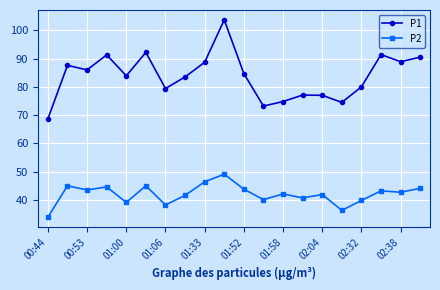

What is the value of the P1 point at the 19th from the left?

88.9